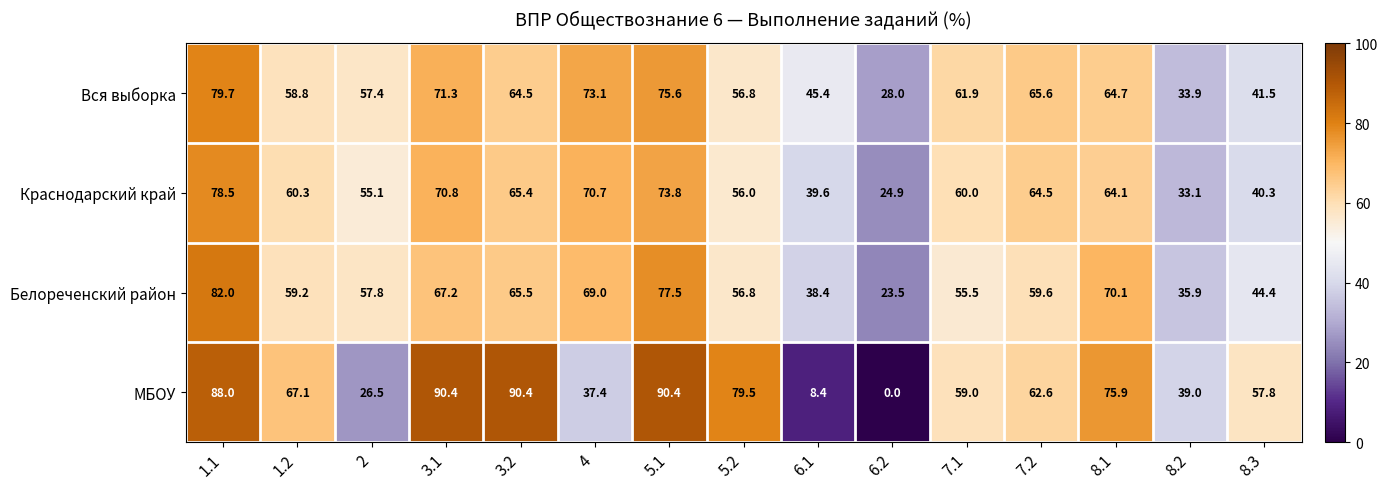

List the series in order of their overall mean, lowest first.

Краснодарский край, Белореченский район, МБОУ, Вся выборка